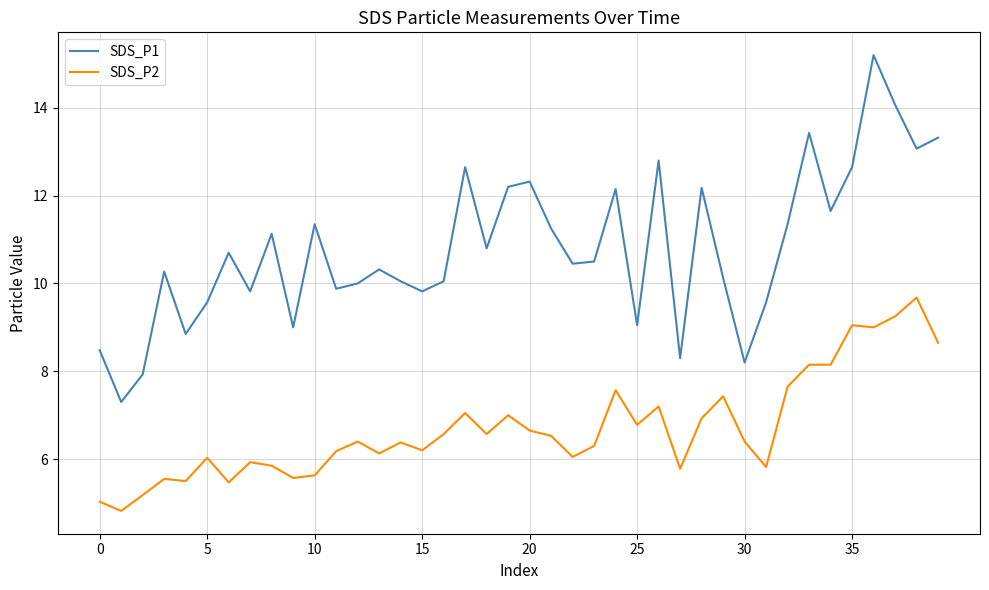

Which series has the largest range (max minus min)?

SDS_P1